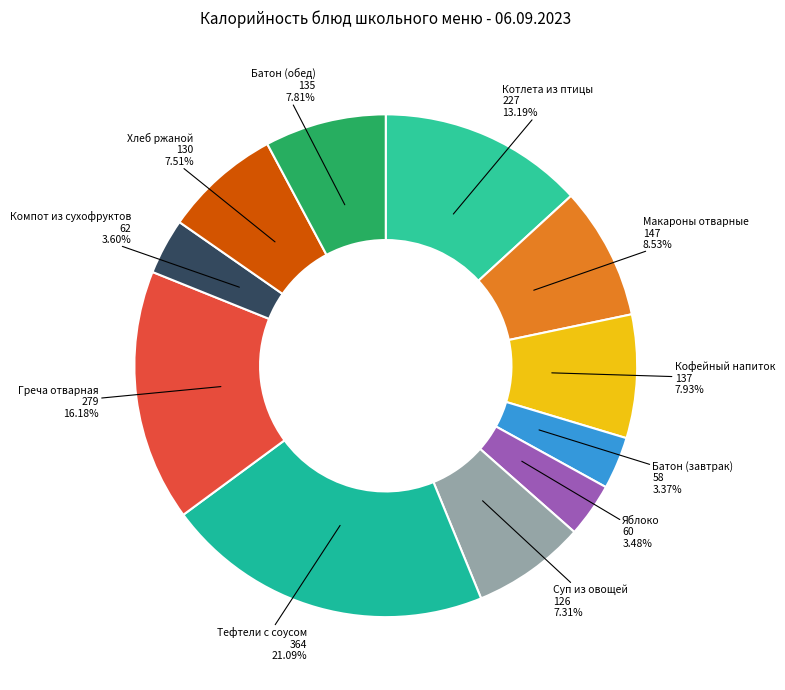

To the nearest percent, what is the difference between the largest and smallest slice percentages?

18%